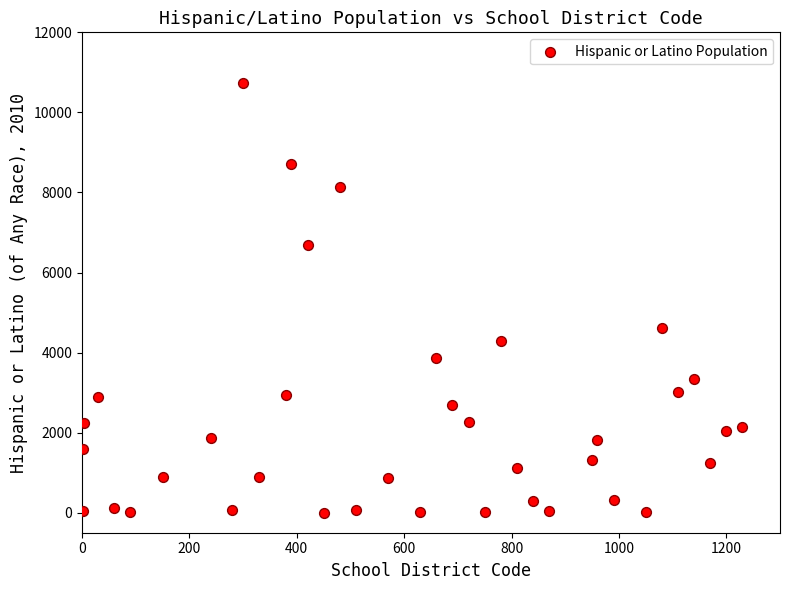

What Y value in the scatter plot is closest to 5373?

4626